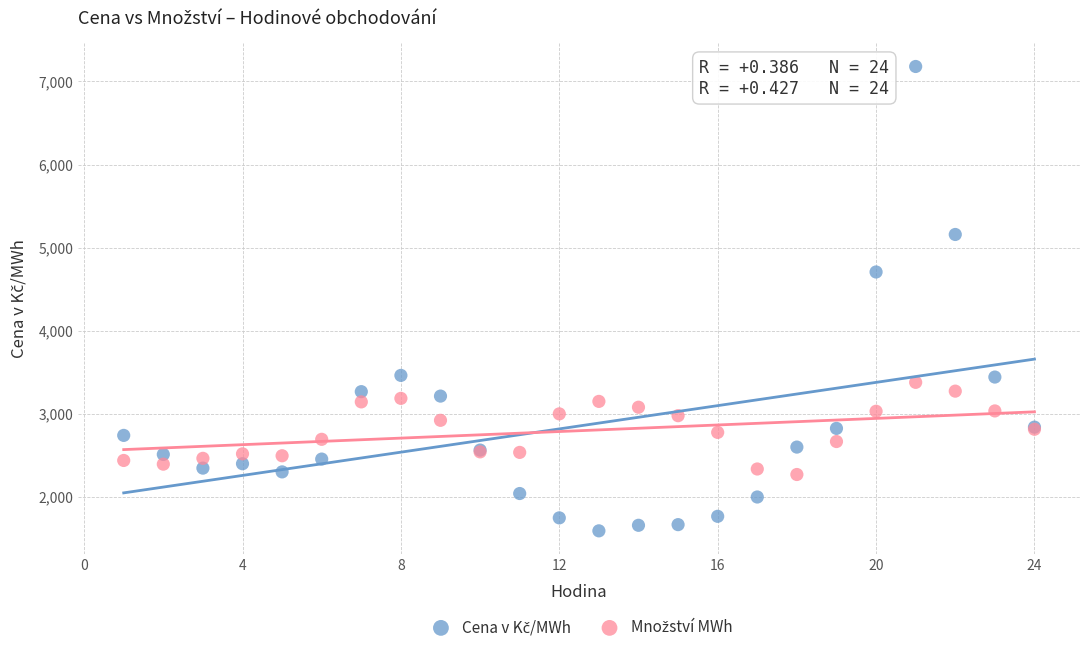

What is the X range (max minus min) for the scatter plot?

23.0